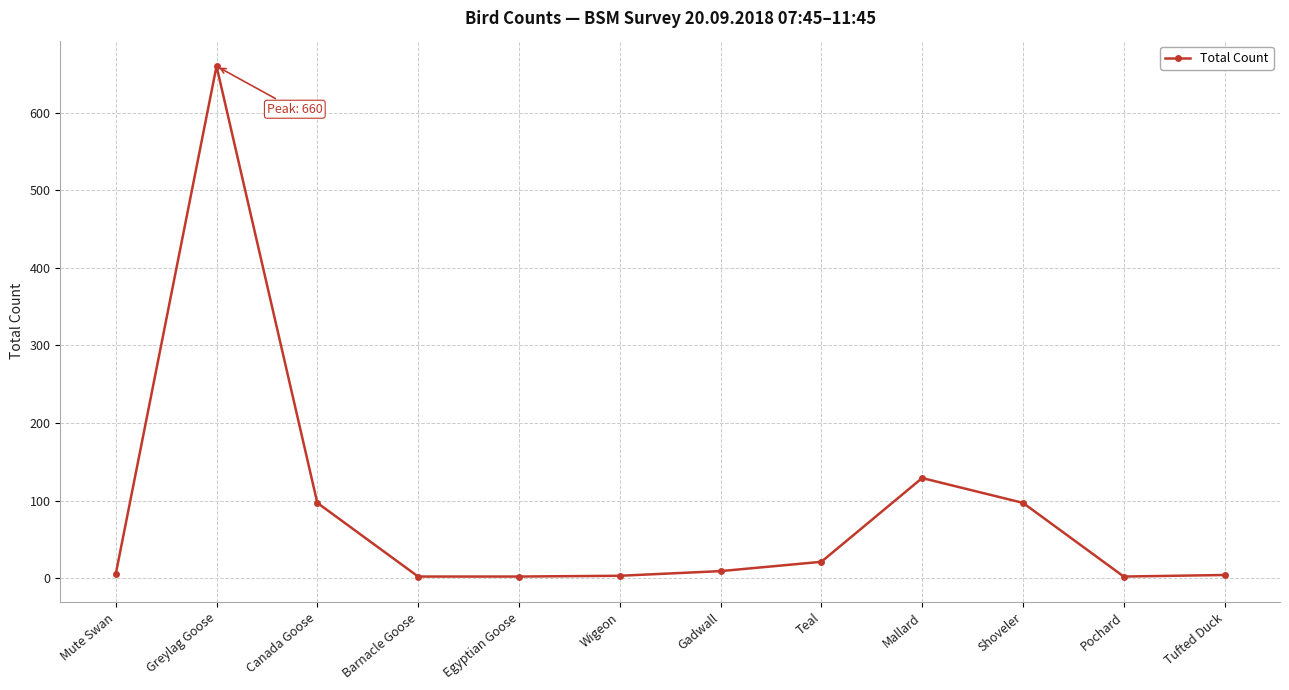

Is it true that the value at Teal is 21?

True